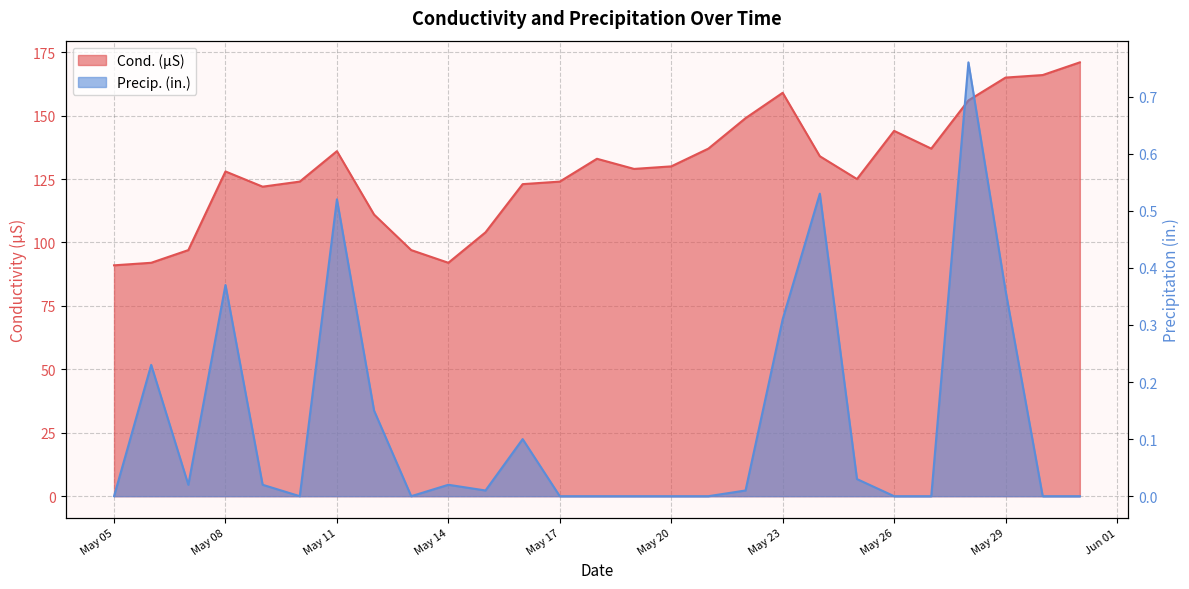

True or false: Cond. (µS) and Precip. (in.) intersect in this chart.

False